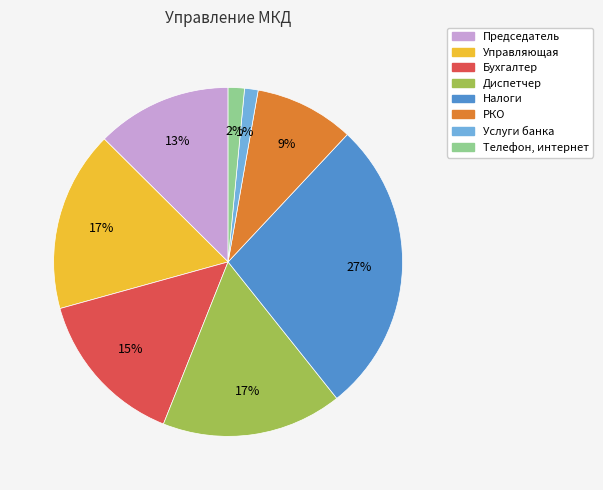

To the nearest percent, what percentage of the pie is Бухгалтер?

15%